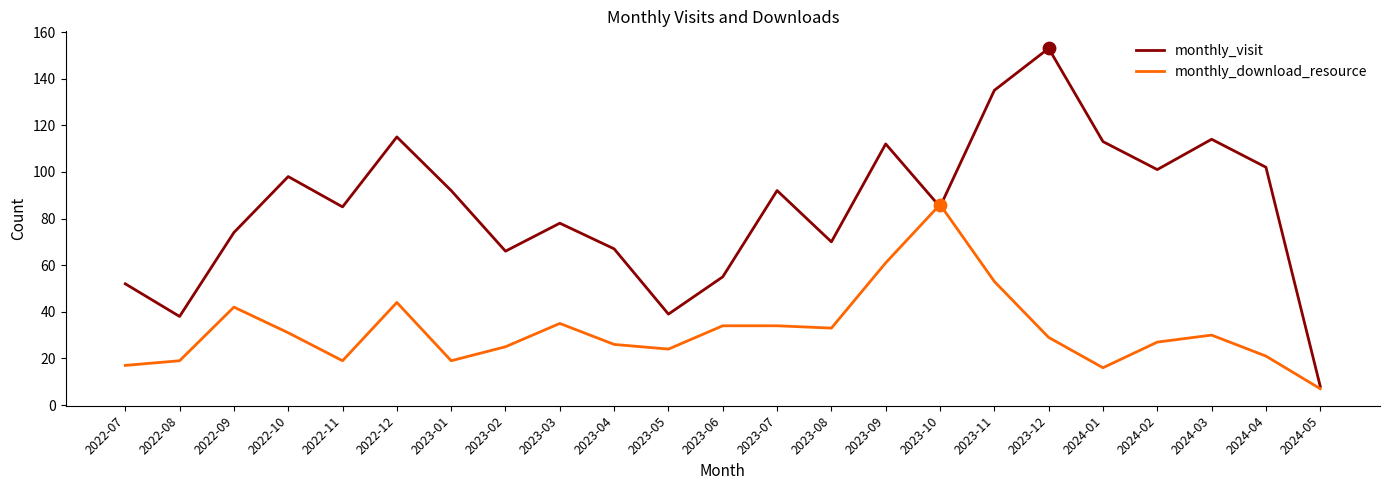

What is the spread (max minus min) of values at 2024-02?

74